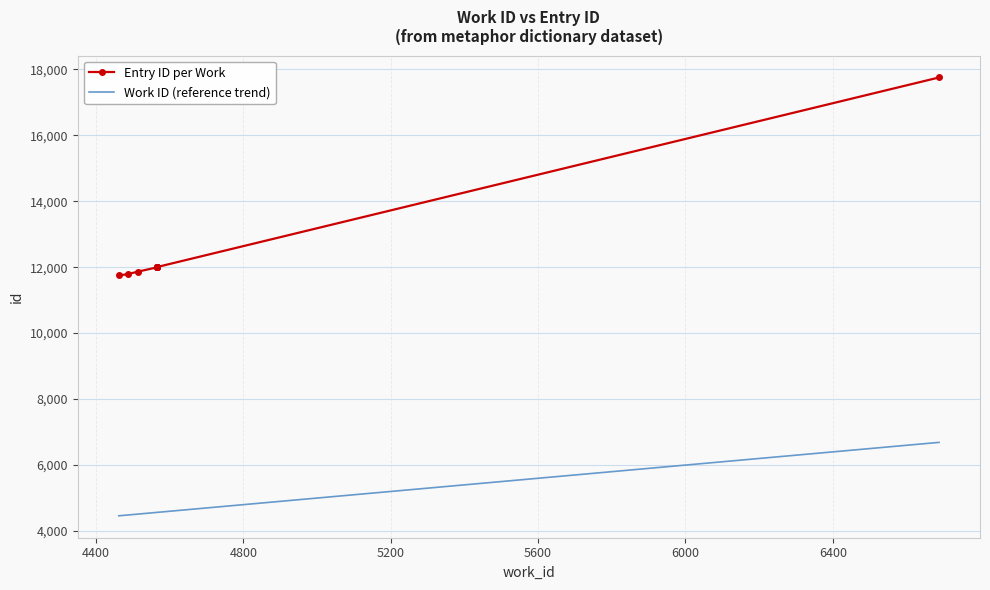

Reading left to right, list all the values displayed in this chart.

Entry ID per Work: 11750	11787	11862	11992	11993	11996	11997	12000	12004	17750
Work ID (reference trend): 4462	4486	4513	4565	4566	4566	4566	4566	4566	6688